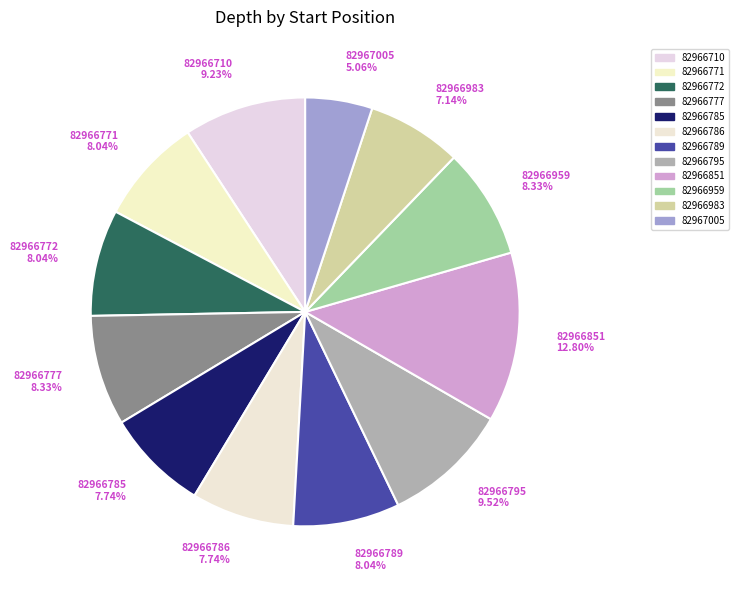

Which slice is the largest?

82966851